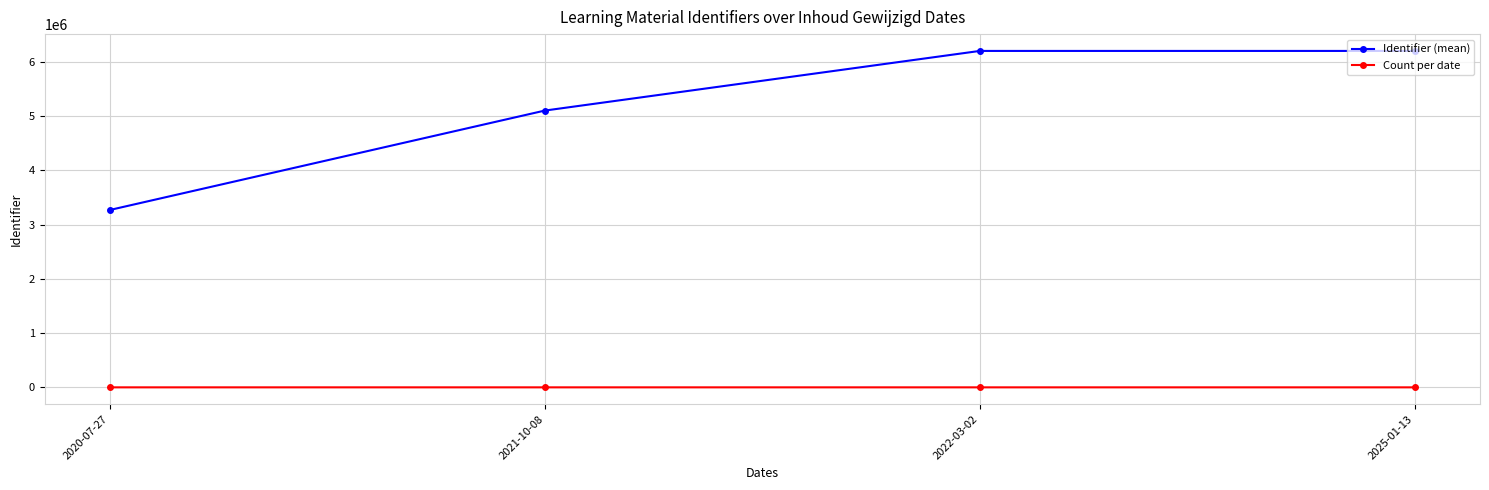

Which series has the widest spread of values?

Identifier (mean)